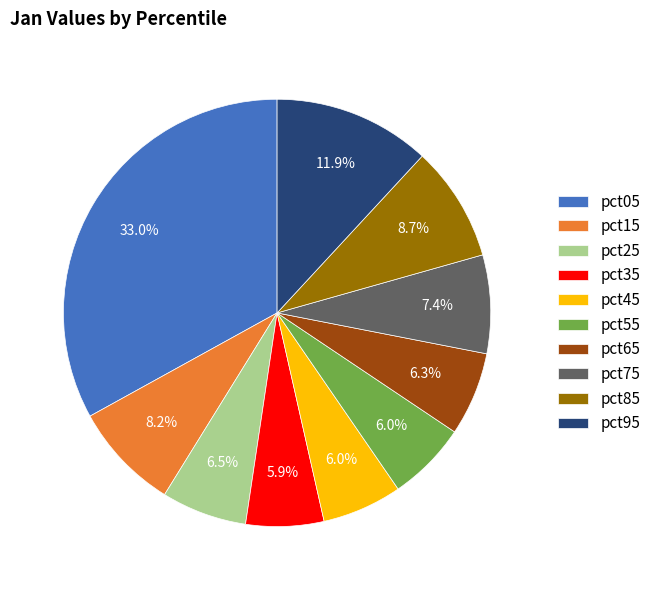

Is pct45 the majority of the pie?

No